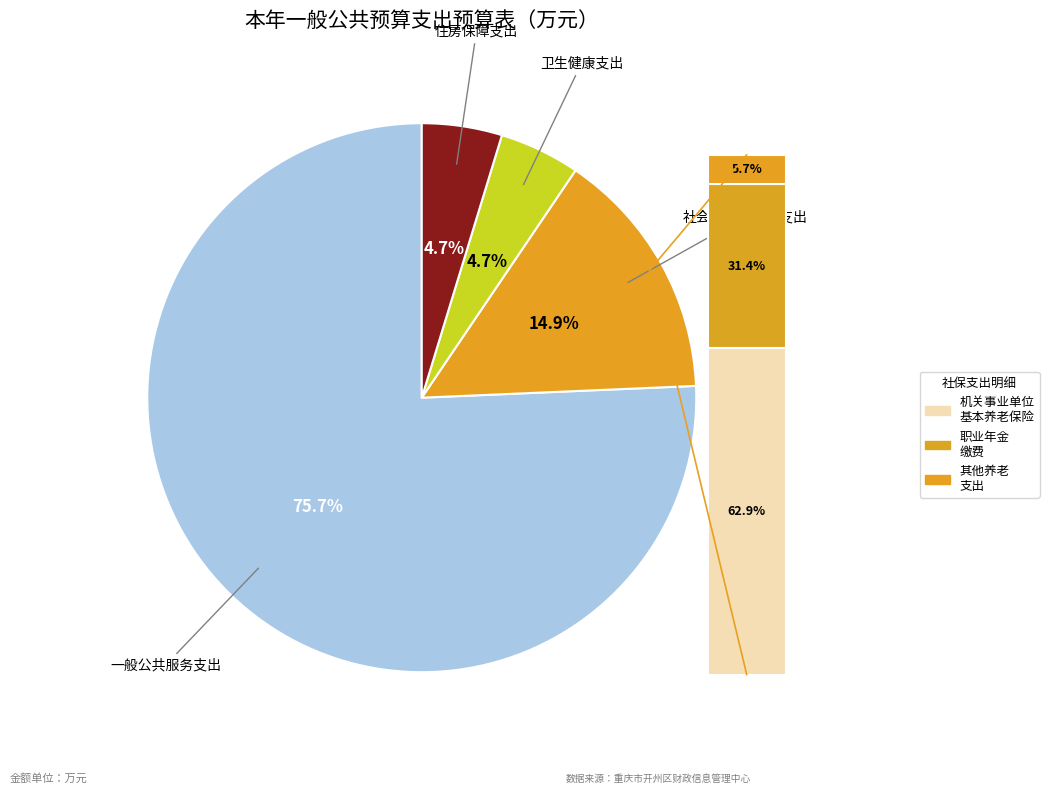

The 社会保障和就业支出 slice represents 15% of the pie. True or false?

True